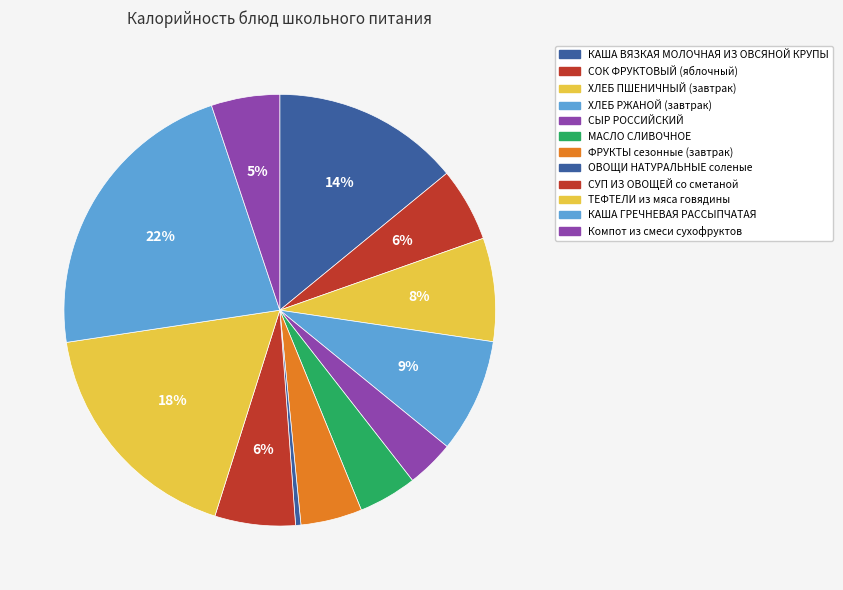

How many segments does this pie chart have?

12